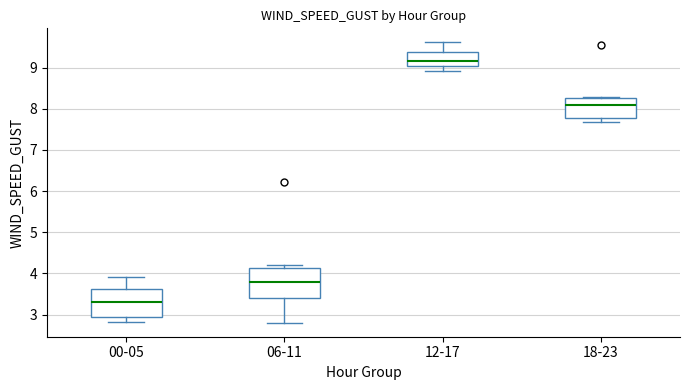

Reading left to right, transcribe this box plot: for each box, give where its median line is, the range the box spans, and where its two whiskers end, as read against the y-axis. The values are not printed on the chart, so give them approximately, as read against the axis.

00-05: median 3.3, box 3.0 to 3.6, whiskers 2.8 to 3.9
06-11: median 3.8, box 3.4 to 4.1, whiskers 2.8 to 4.2
12-17: median 9.2, box 9.0 to 9.4, whiskers 8.9 to 9.6
18-23: median 8.1, box 7.8 to 8.3, whiskers 7.7 to 8.3